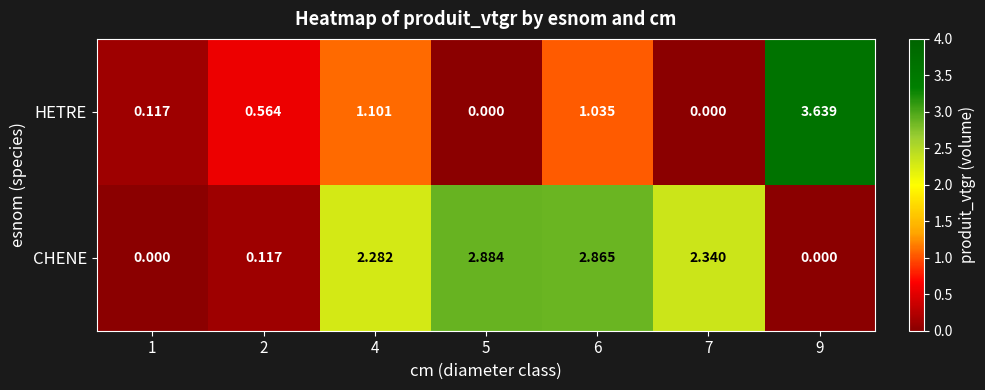

Which series changed the most between 4 and 7?

HETRE